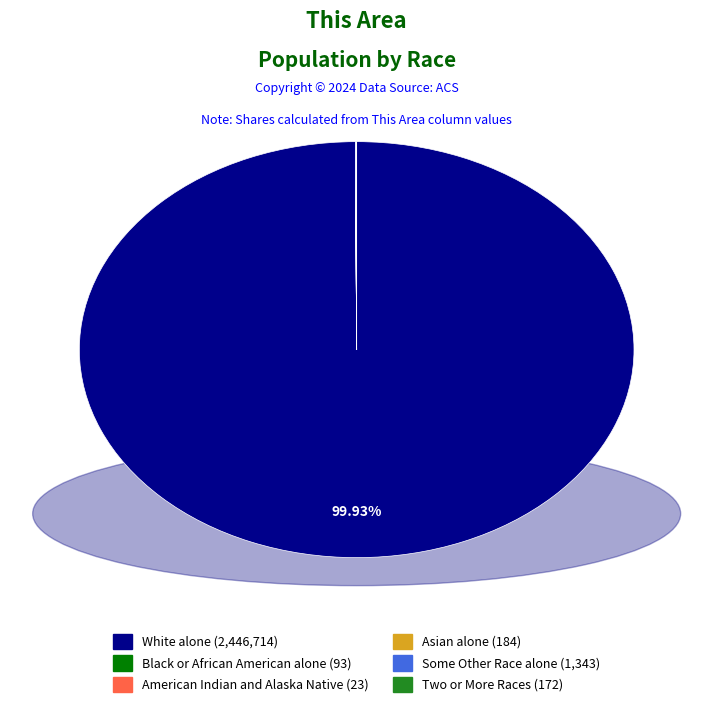

Is there a majority slice in this chart?

Yes